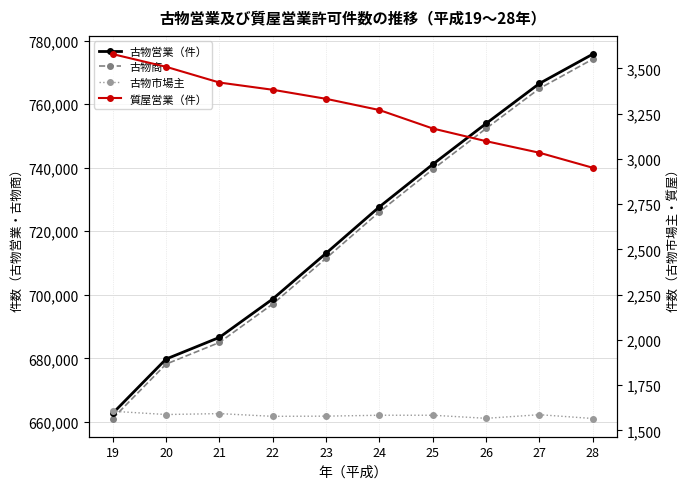

True or false: 質屋営業（件） has a value of 4089 at 26.

False